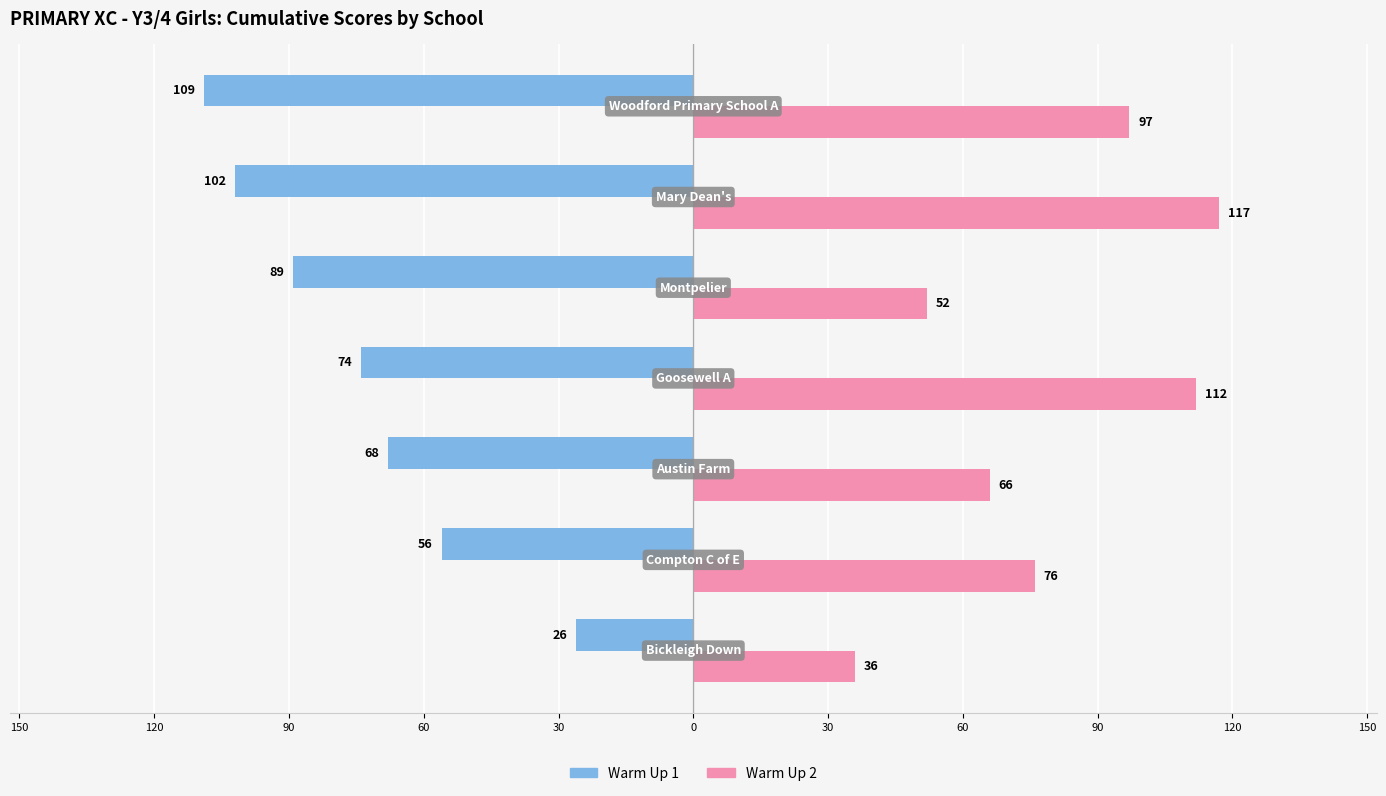

What are all the series names shown in the legend?

Warm Up 1, Warm Up 2